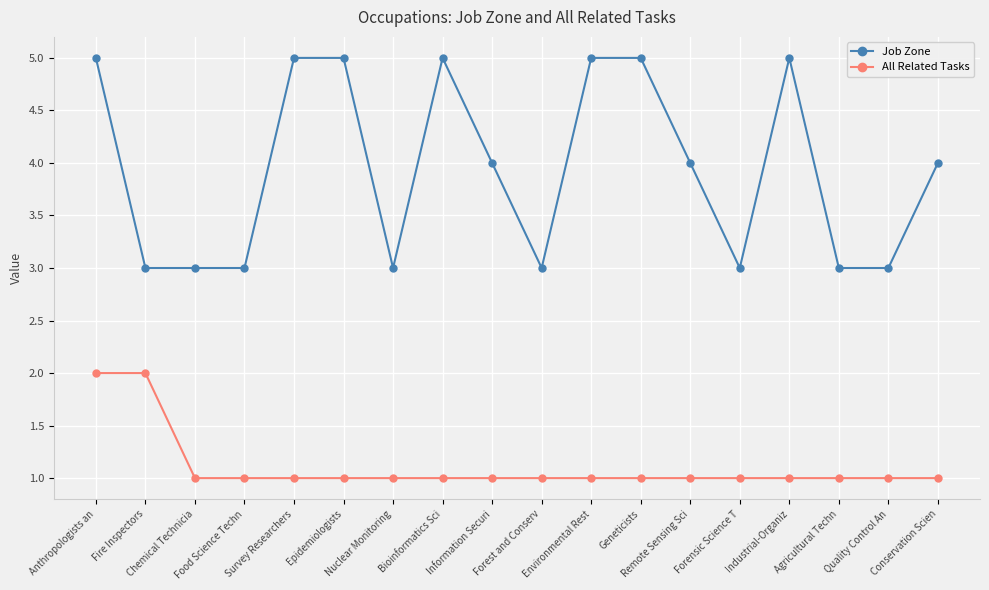

The Job Zone series shows 7 at Remote Sensing Sci. True or false?

False